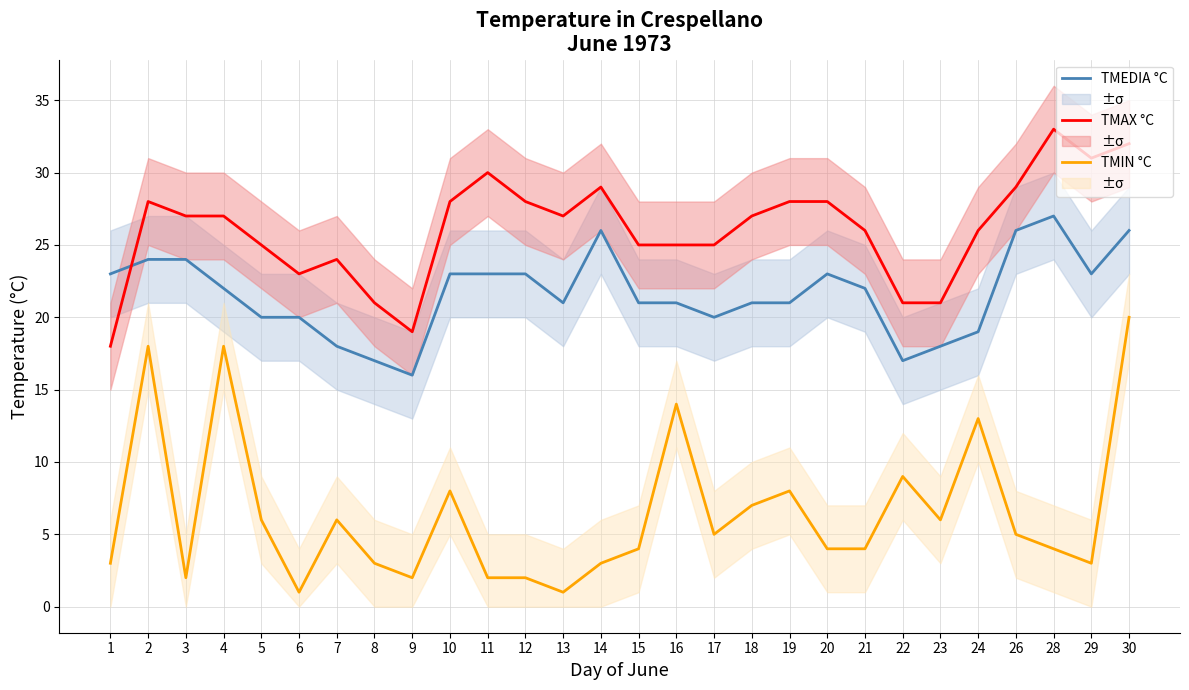

At which label does TMIN °C first exceed 5?

2